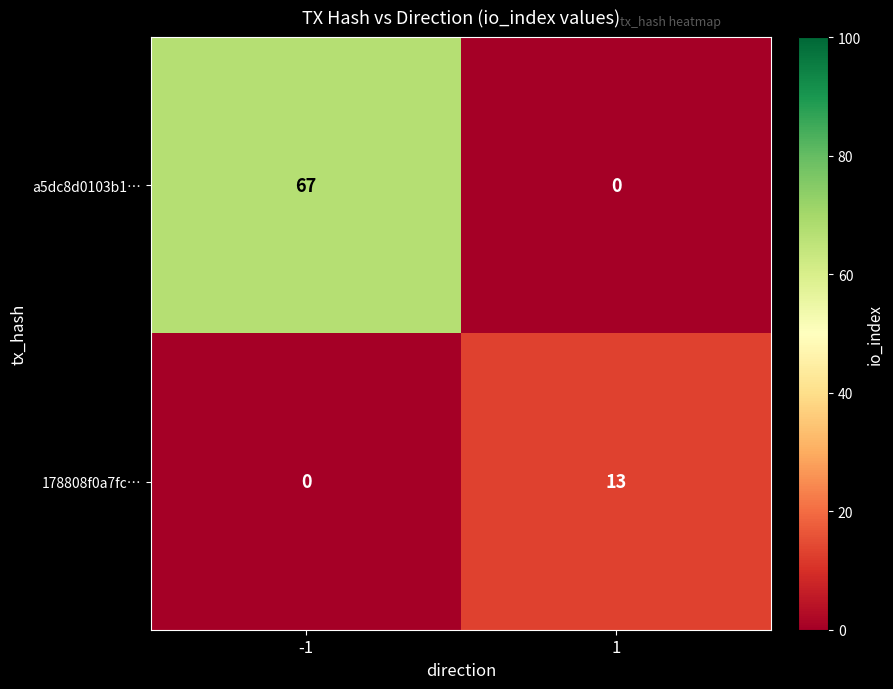

Between -1 and 1, which series saw the biggest shift?

a5dc8d0103b1…